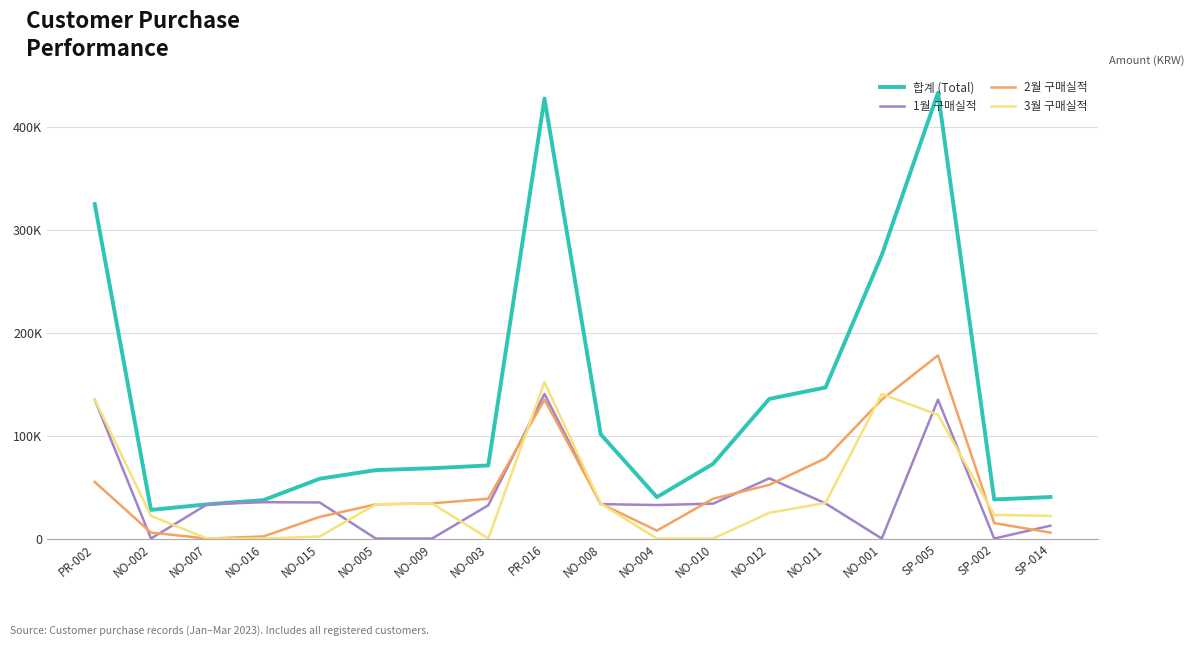

What is the difference between the maximum and minimum values in the 3월 구매실적 series?

152000